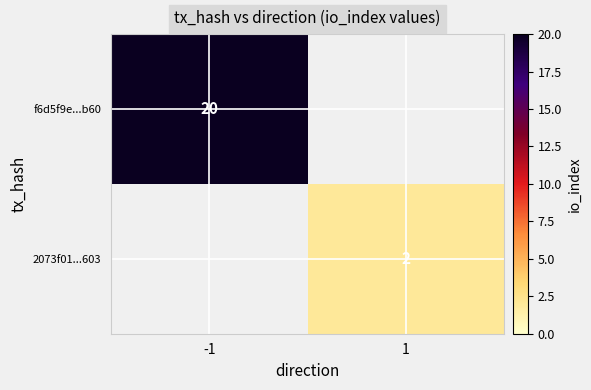

The value of 2073f01...603 at 1 is 1. True or false?

False